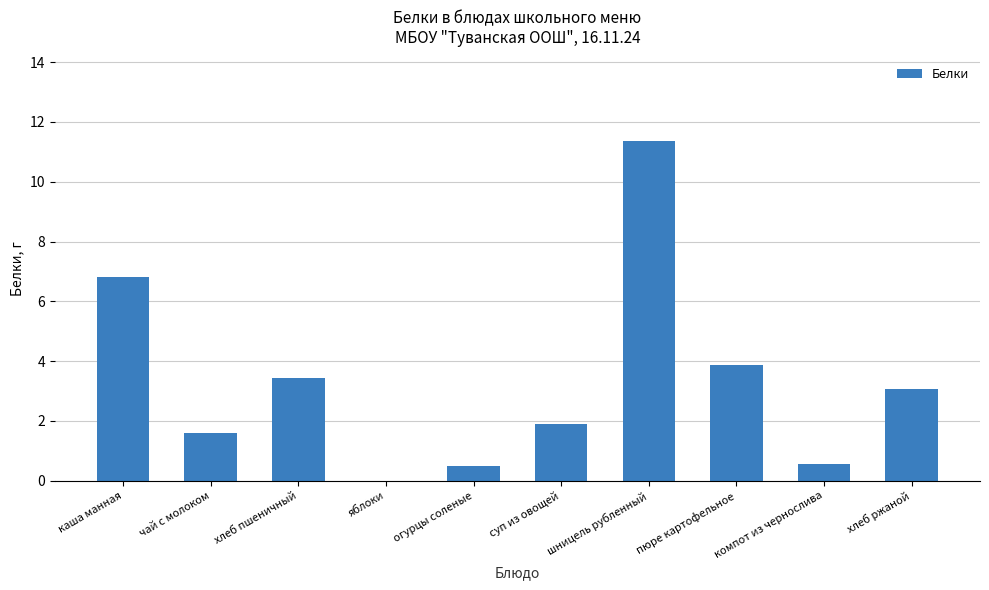

What is the sum of the values at пюре картофельное and хлеб ржаной?

6.9